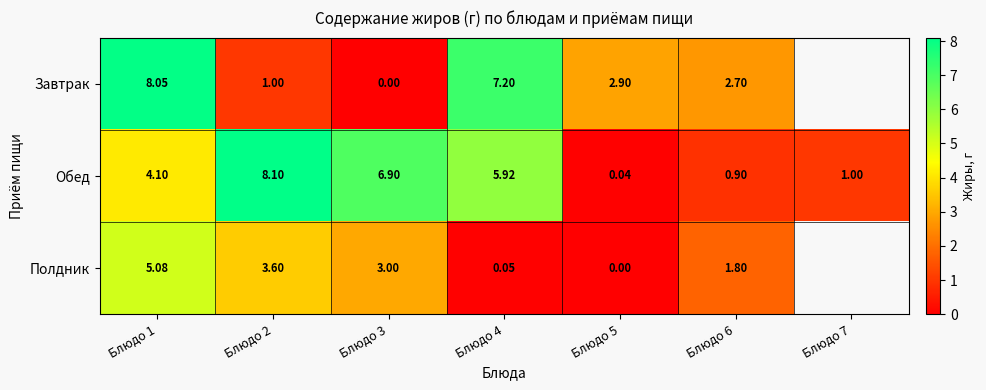

Between Блюдо 3 and Блюдо 4, which series saw the biggest shift?

Завтрак